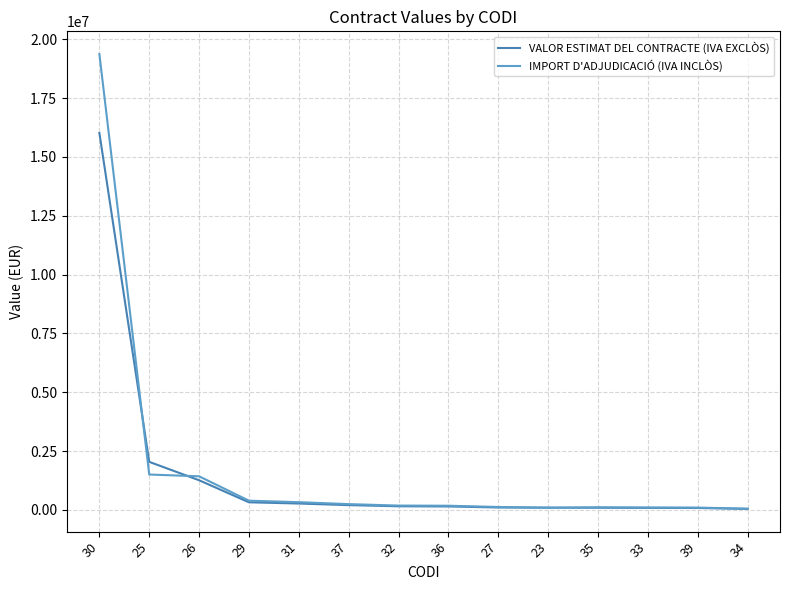

List the series in order of their peak value, lowest first.

VALOR ESTIMAT DEL CONTRACTE (IVA EXCLÒS), IMPORT D'ADJUDICACIÓ (IVA INCLÒS)